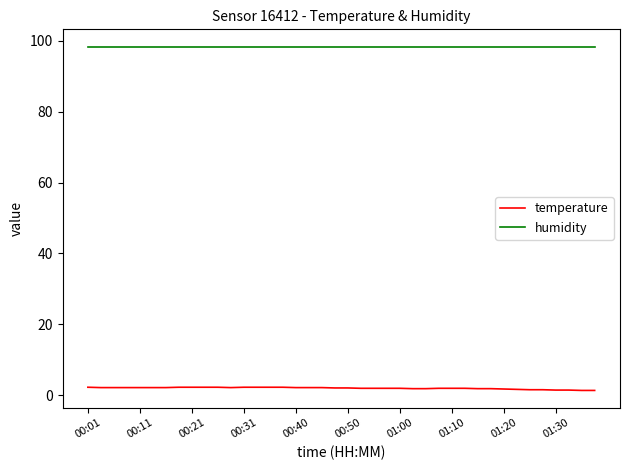

Rank the series by their maximum value, from lowest to highest.

temperature, humidity